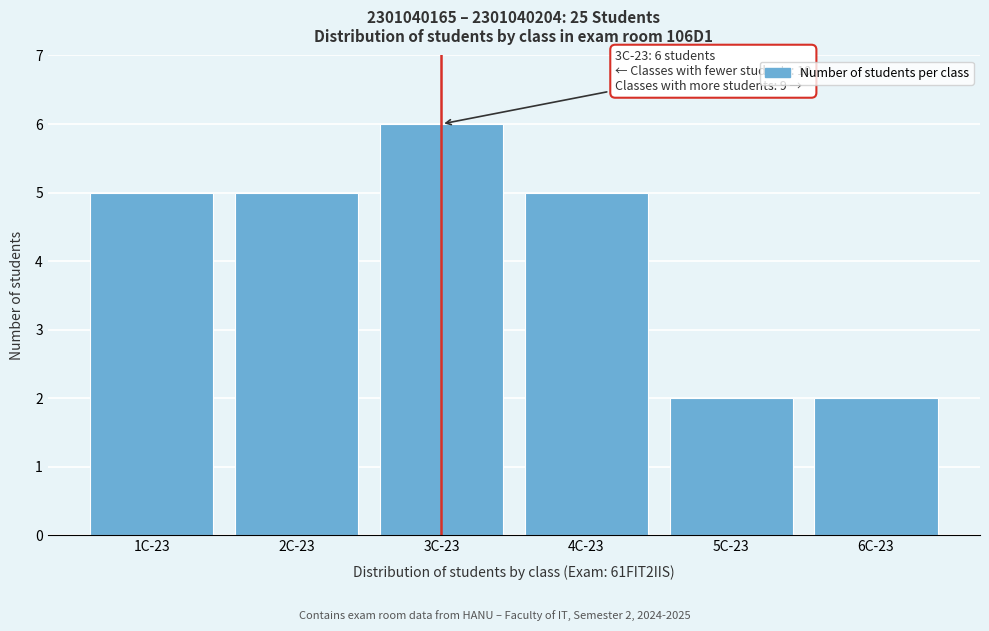

Reading left to right, what are all the values shown in this chart?

5	5	6	5	2	2